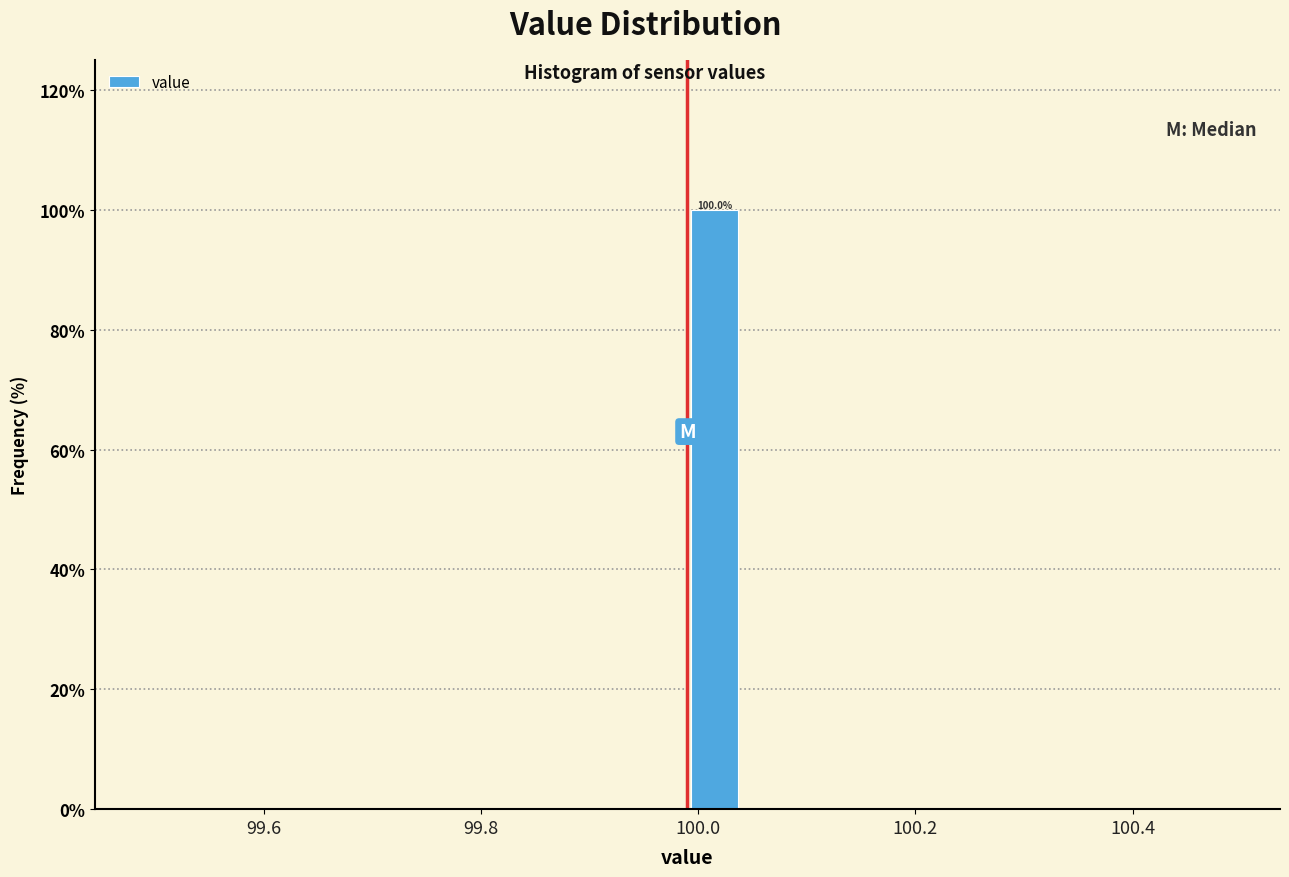

Read against the x-axis, roughly where is the centre of the tallest bar?

100.02